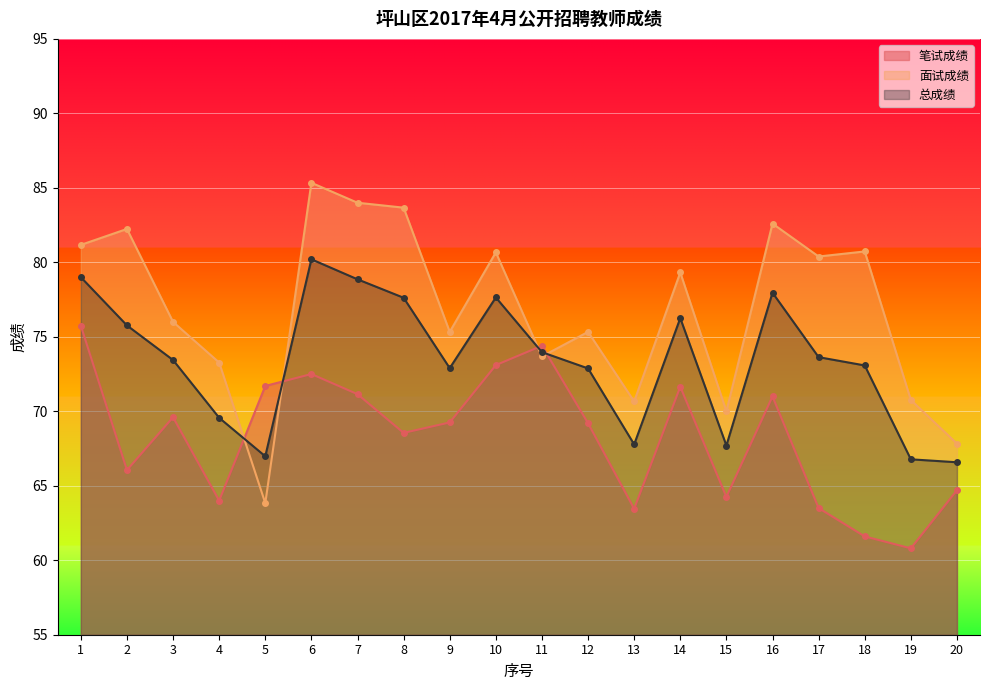

Reading right to left, what are all the values shown in this chart?

笔试成绩: 64.7	60.8	61.6	63.5	71.0	64.2	71.7	63.5	69.2	74.4	73.1	69.2	68.5	71.2	72.5	71.7	64.0	69.6	66.0	75.8
面试成绩: 67.8	70.8	80.7	80.4	82.6	70.0	79.3	70.7	75.3	73.7	80.7	75.3	83.7	84.0	85.3	63.8	73.3	76.0	82.2	81.2
总成绩: 66.6	66.8	73.1	73.6	78.0	67.7	76.3	67.8	72.9	74.0	77.6	72.9	77.6	78.9	80.2	67.0	69.6	73.4	75.8	79.0